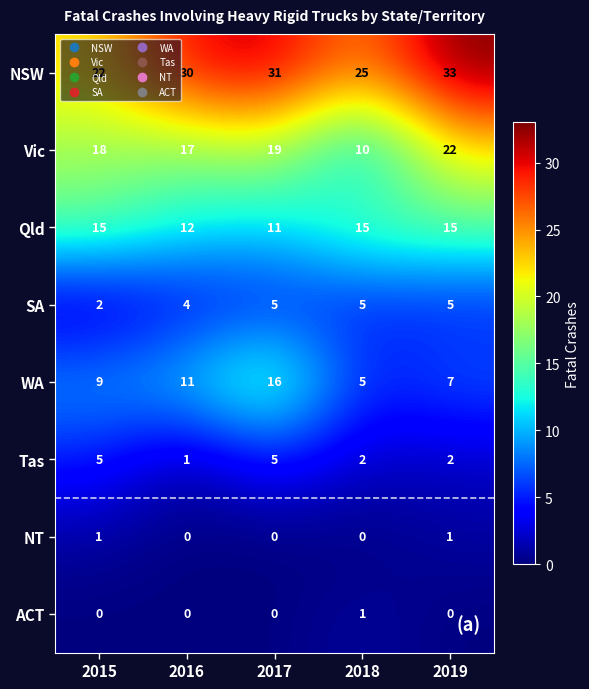

At how many categories does at least one series exceed 5?

5